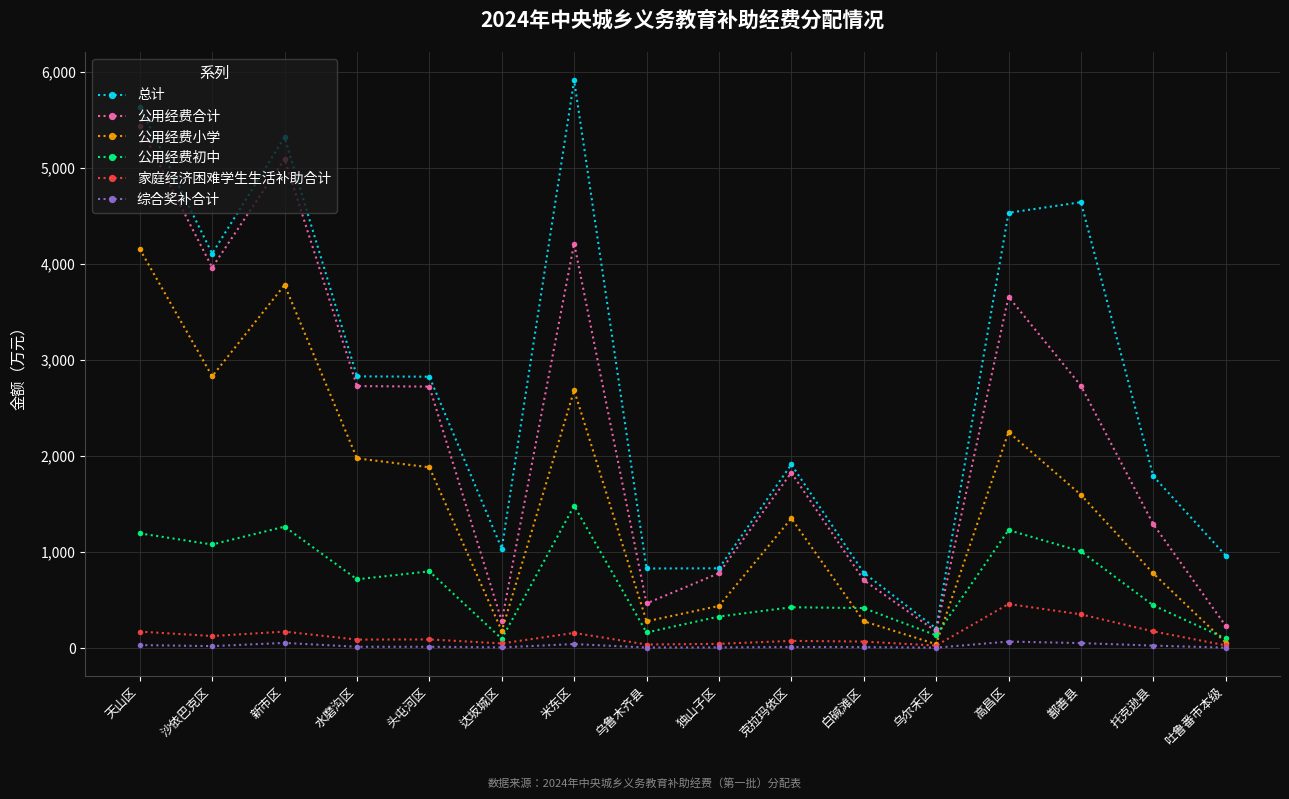

What are all the series names shown in the legend?

总计, 公用经费合计, 公用经费小学, 公用经费初中, 家庭经济困难学生生活补助合计, 综合奖补合计